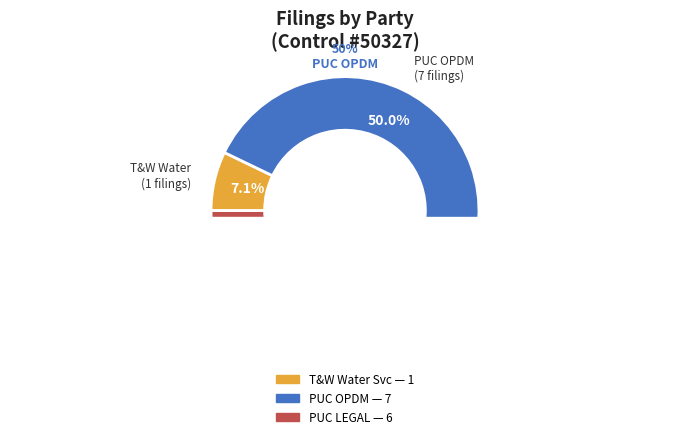

How many segments does this pie chart have?

3